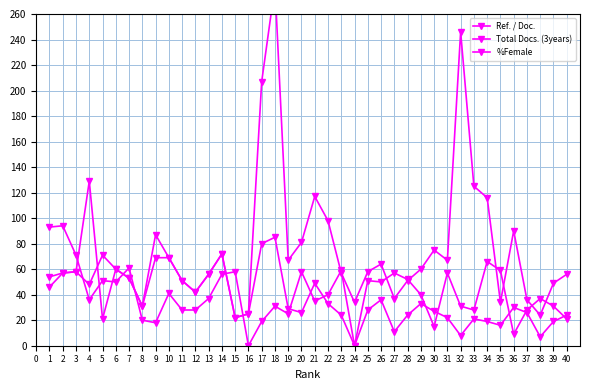

Where do Ref. / Doc. and %Female first cross each other?

3 and 4